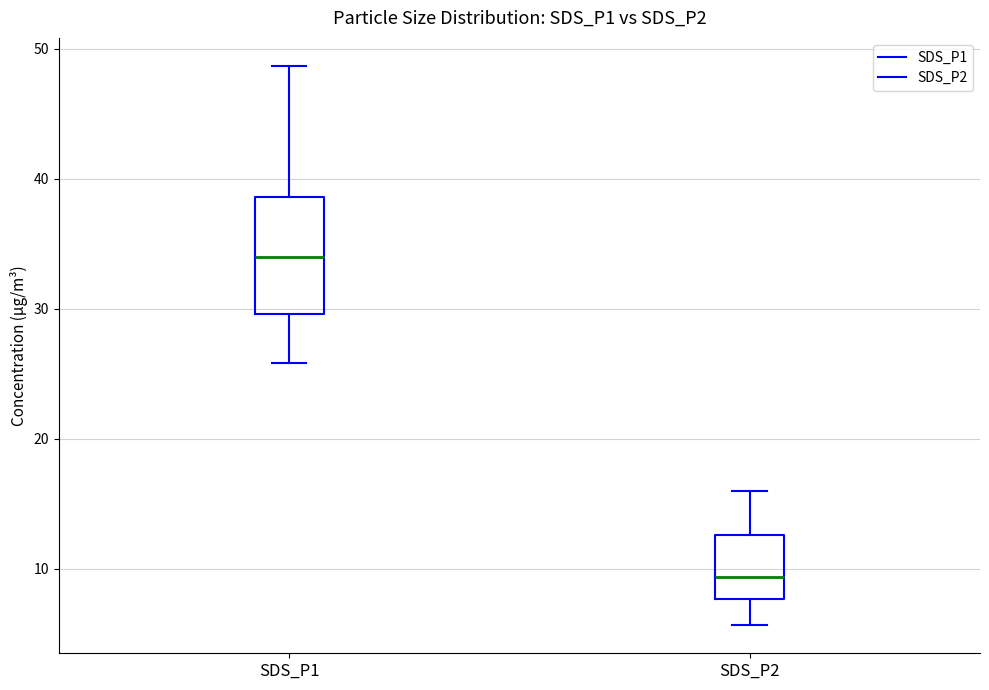

Where does the upper whisker of the box for SDS_P1 end on the y-axis? The values are not printed on the chart, so give them approximately, as read against the axis.

49